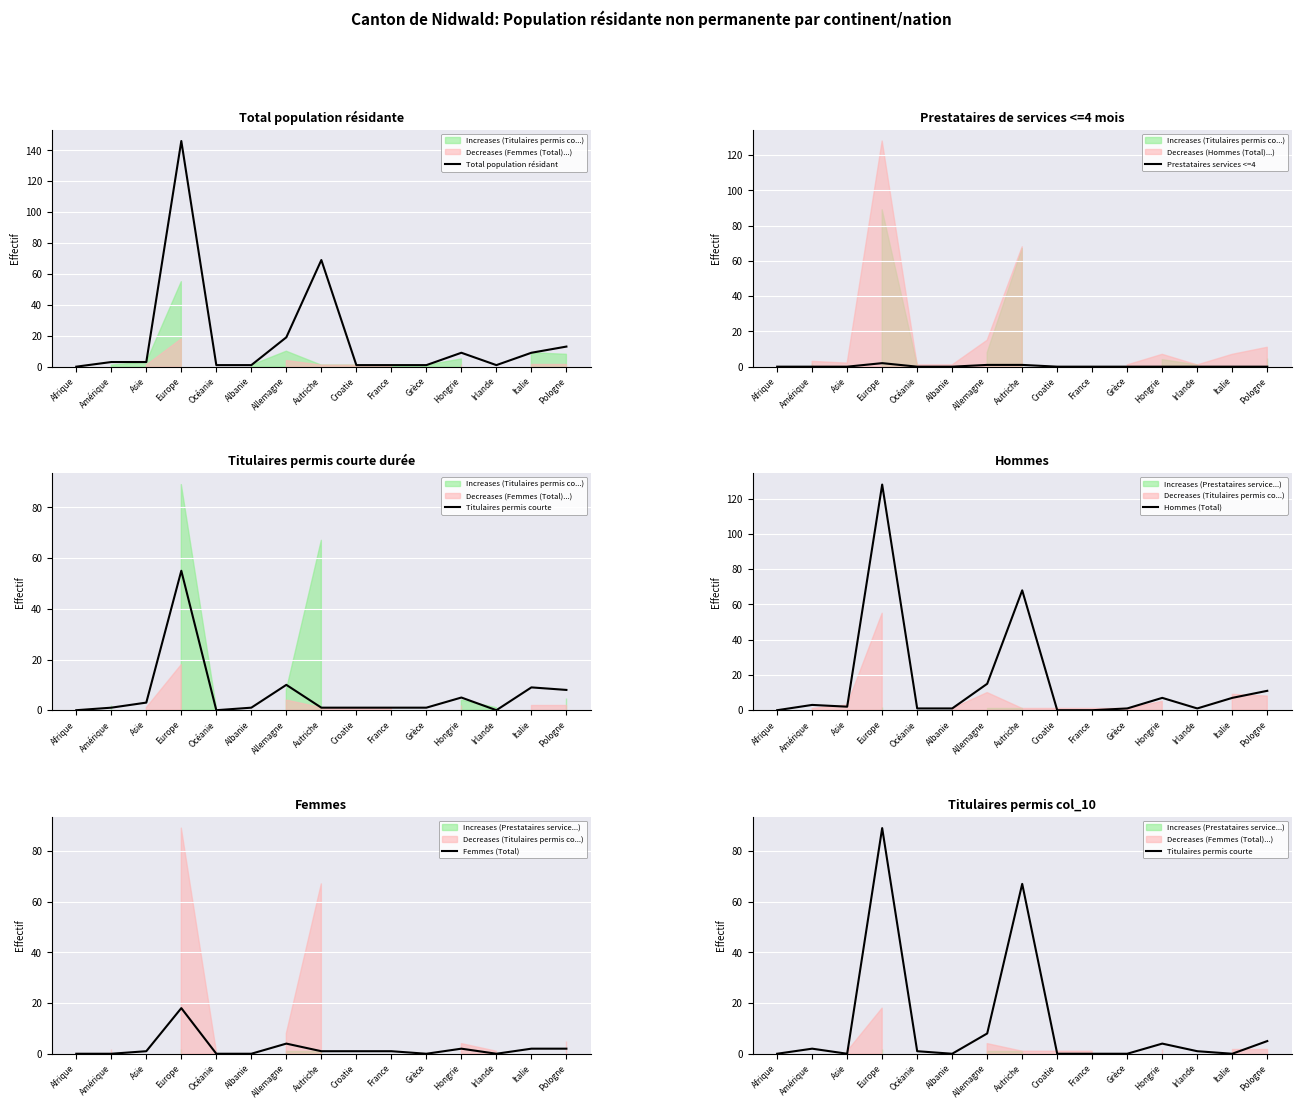

Which category has the highest value in the Total population résidant series?

Europe